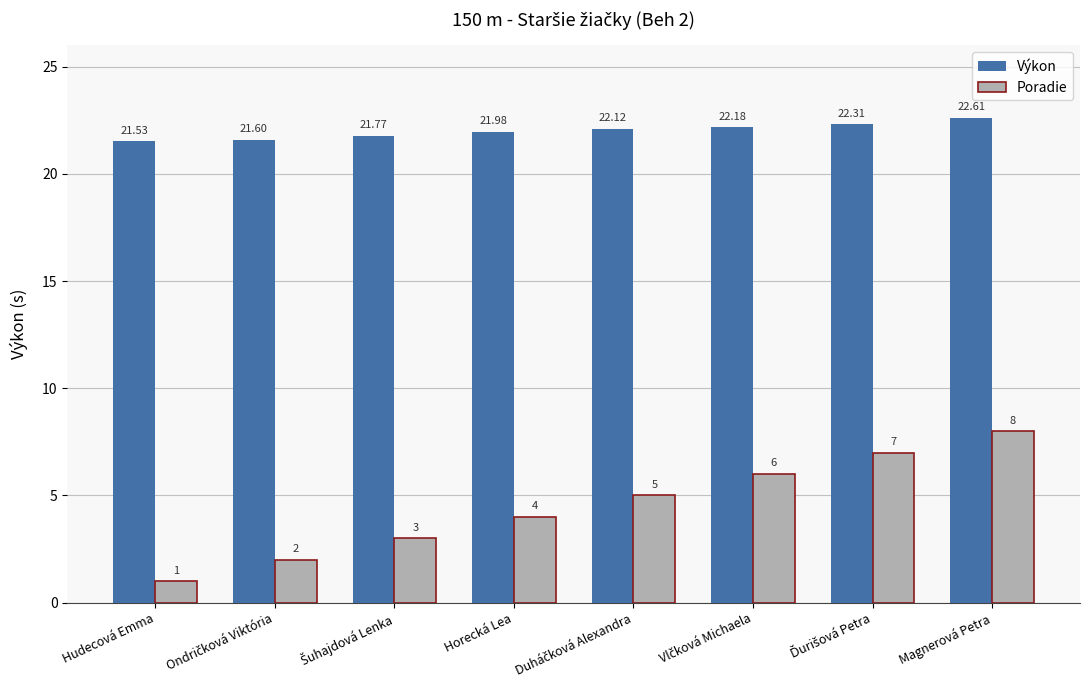

What is the sum of all Poradie values?

36.0